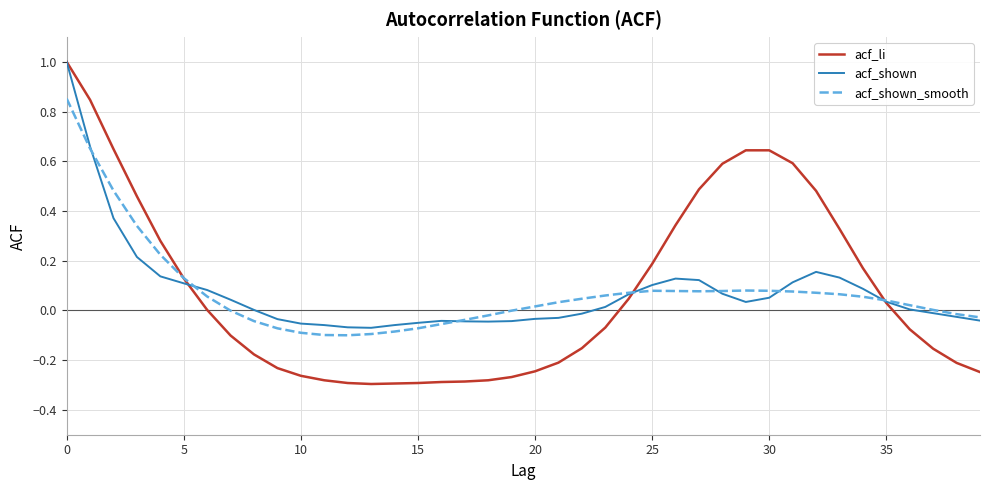

Which series has the largest range (max minus min)?

acf_li